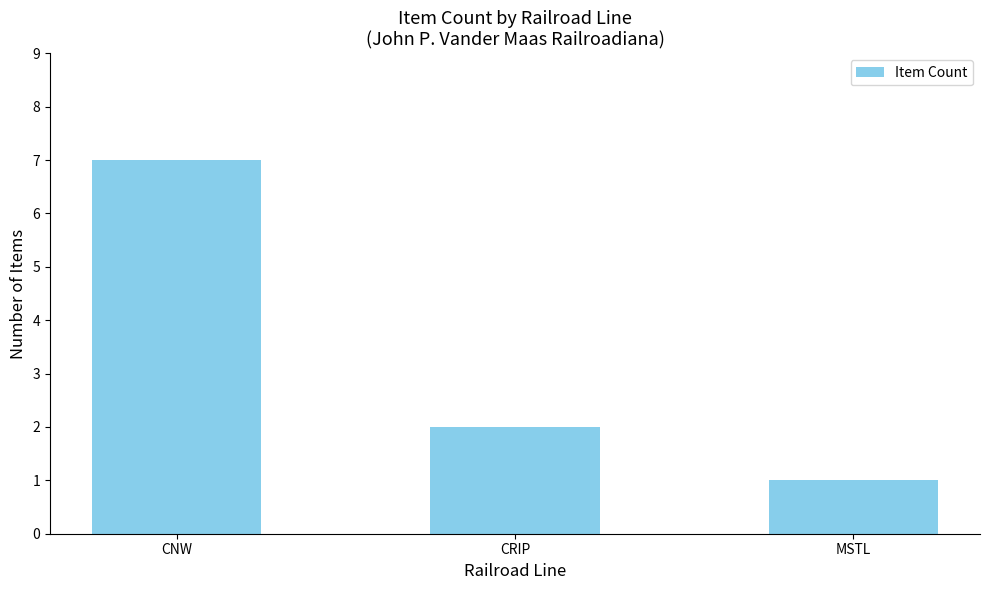

Reading left to right, extract all data points from this chart.

7	2	1